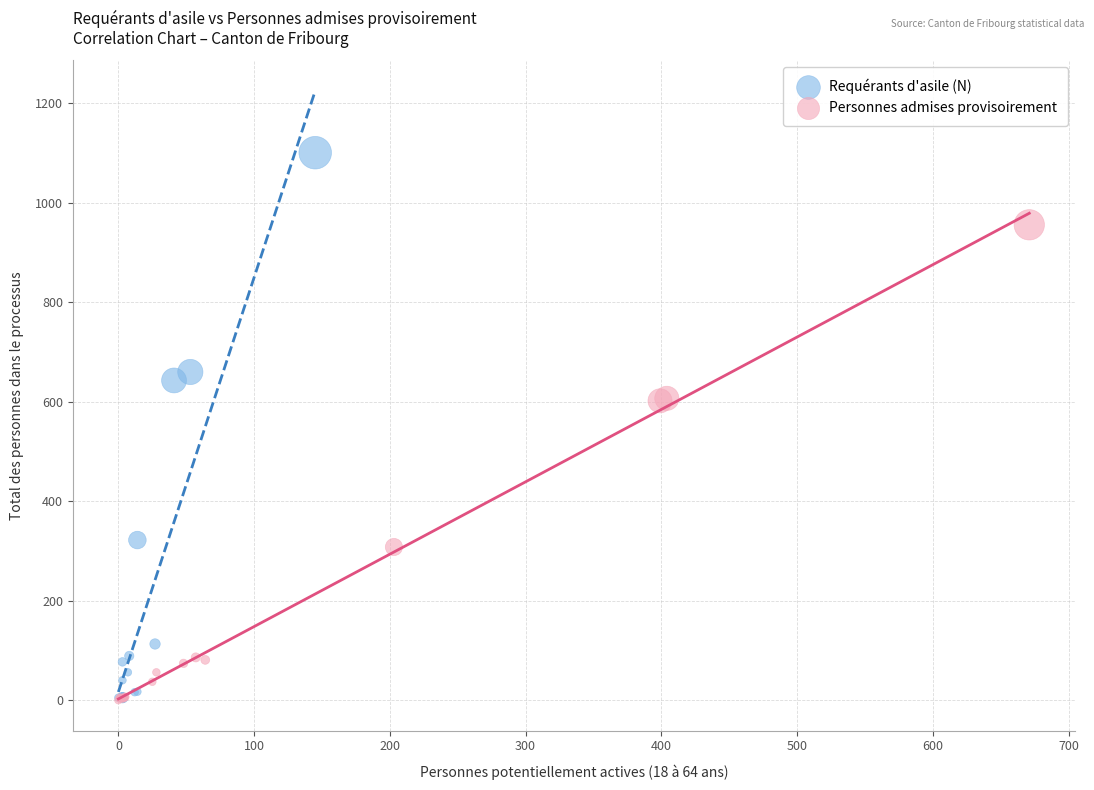

Which series has the widest spread of Y values?

Requérants d'asile (N)